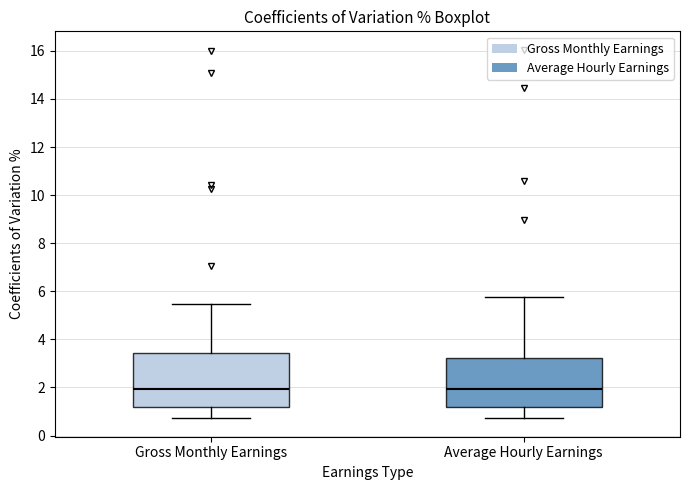

Reading left to right, transcribe this box plot: for each box, give where its median line is, the range the box spans, and where its two whiskers end, as read against the y-axis. The values are not printed on the chart, so give them approximately, as read against the axis.

Gross Monthly Earnings: median 2.0, box 1.2 to 3.4, whiskers 0.8 to 5.4
Average Hourly Earnings: median 2.0, box 1.2 to 3.2, whiskers 0.8 to 5.8